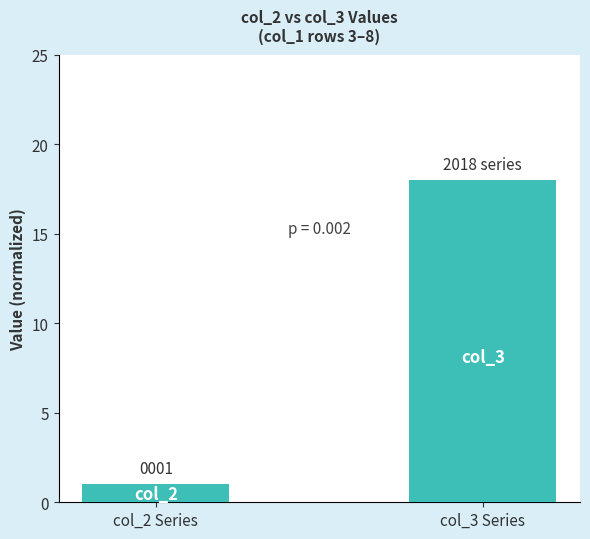

List the labels in order of value, smallest first.

col_2 Series, col_3 Series